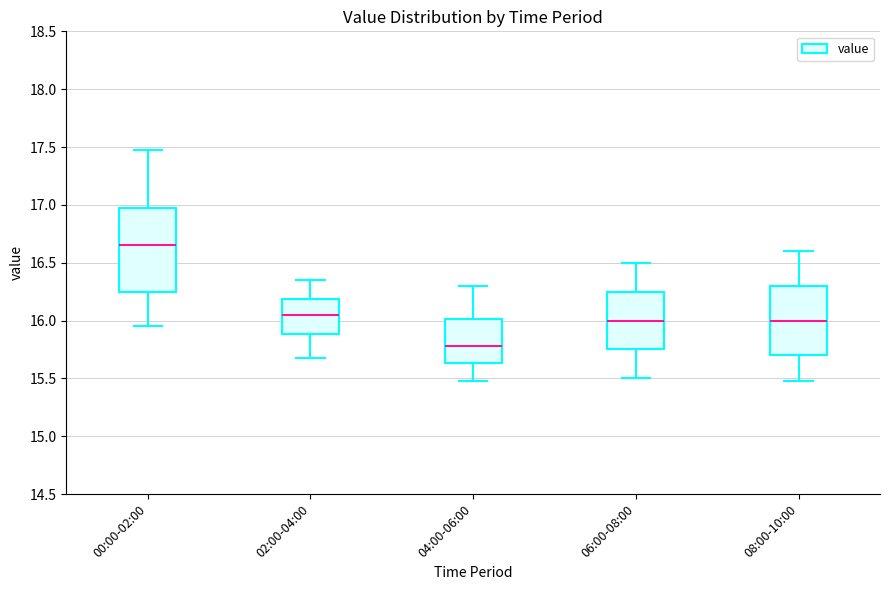

Where does the median line of the box for 06:00-08:00 sit on the y-axis? The values are not printed on the chart, so give them approximately, as read against the axis.

16.00